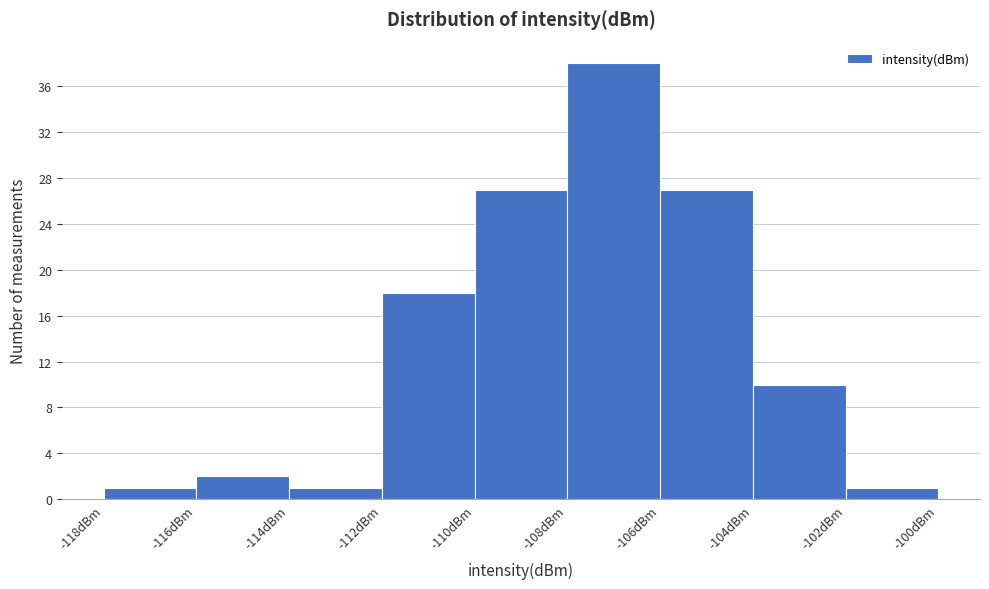

What is the height of the bar covering -118 to -116 on the x-axis? The values are not printed on the chart, so give them approximately, as read against the axis.

1